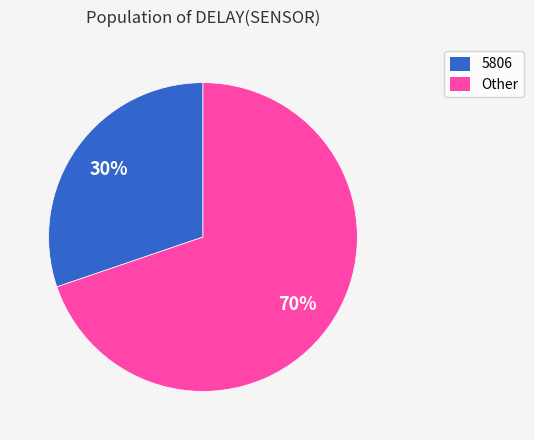

What is the smallest slice in the pie chart?

5806